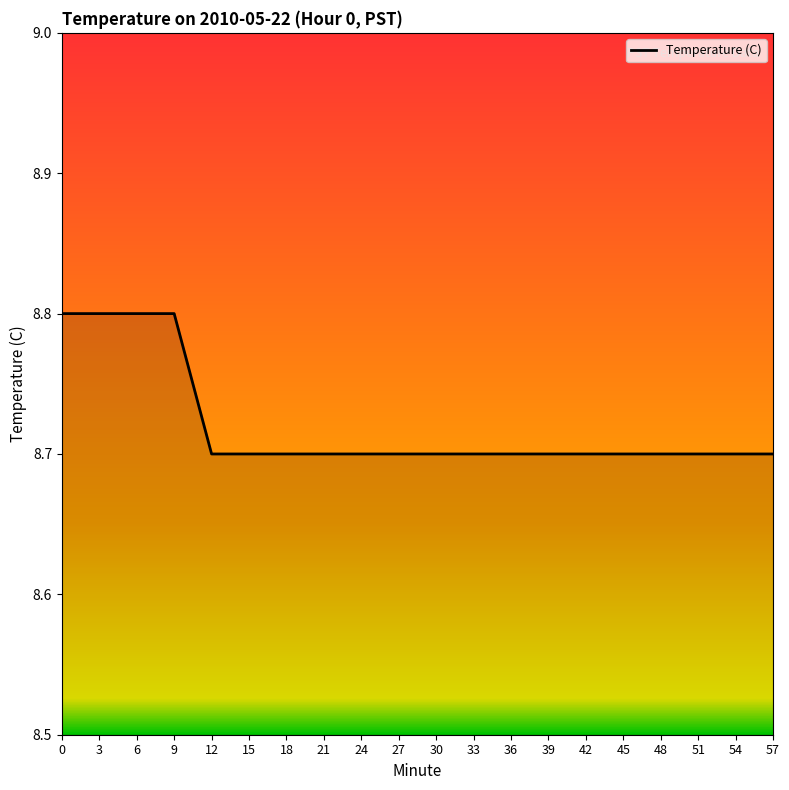

Does the chart have visible grid lines?

No